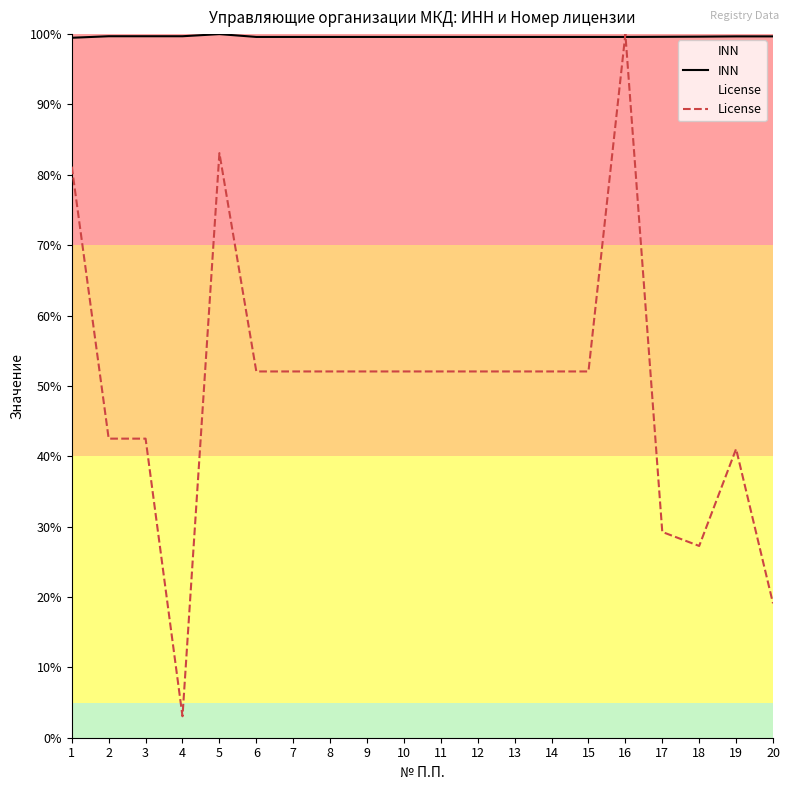

What are all the series names shown in the legend?

INN, License